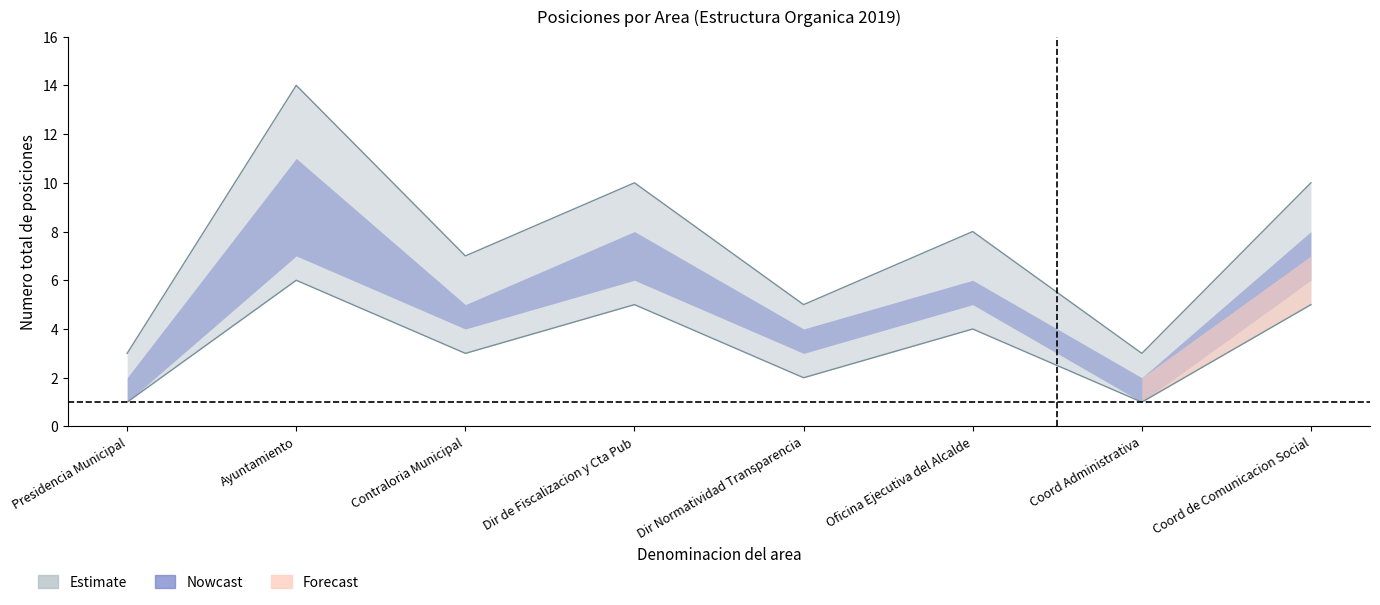

The value of Nowcast_upper at Dir de Fiscalizacion y Cta Pub is 10. True or false?

False